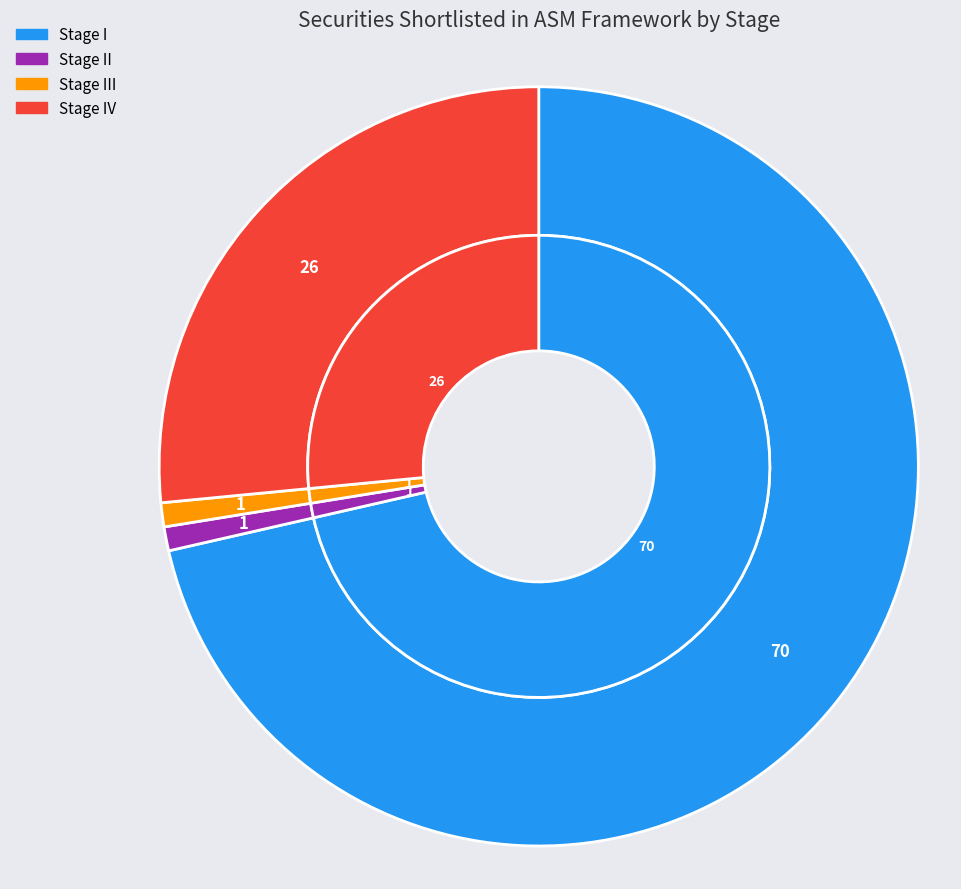

What is the change in value from Stage III to Stage IV?

+25